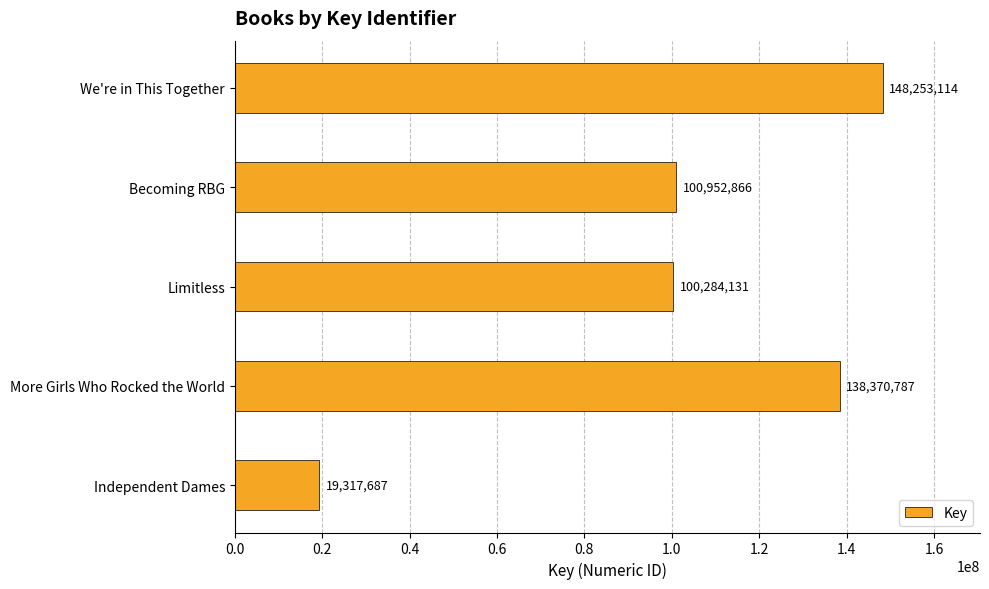

How many bars are there in total?

5